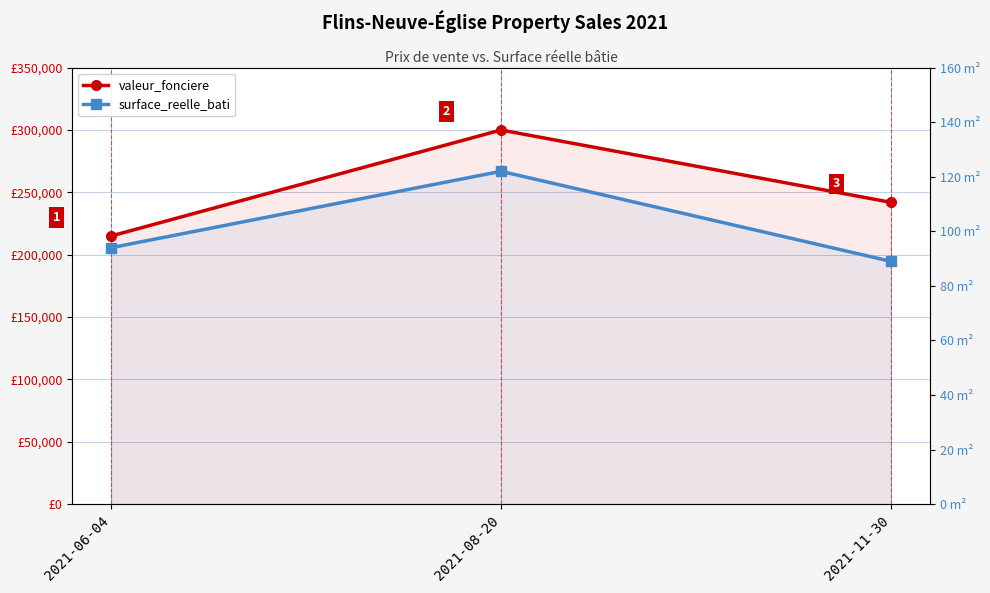

Is it true that surface_reelle_bati equals 122 at 2021-08-20?

True